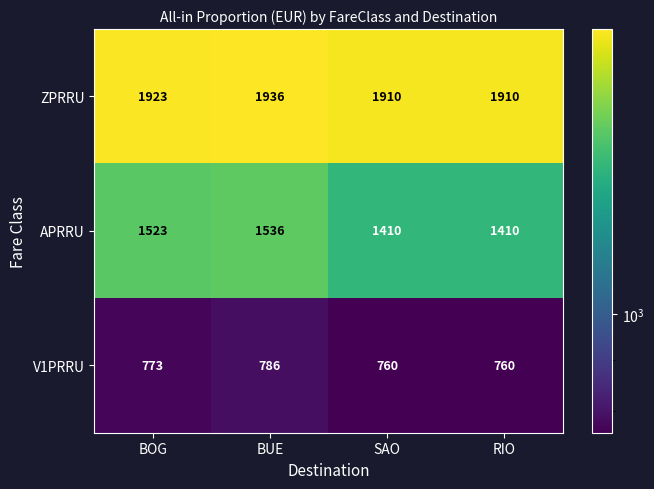

What is the sum of all V1PRRU values?

3079